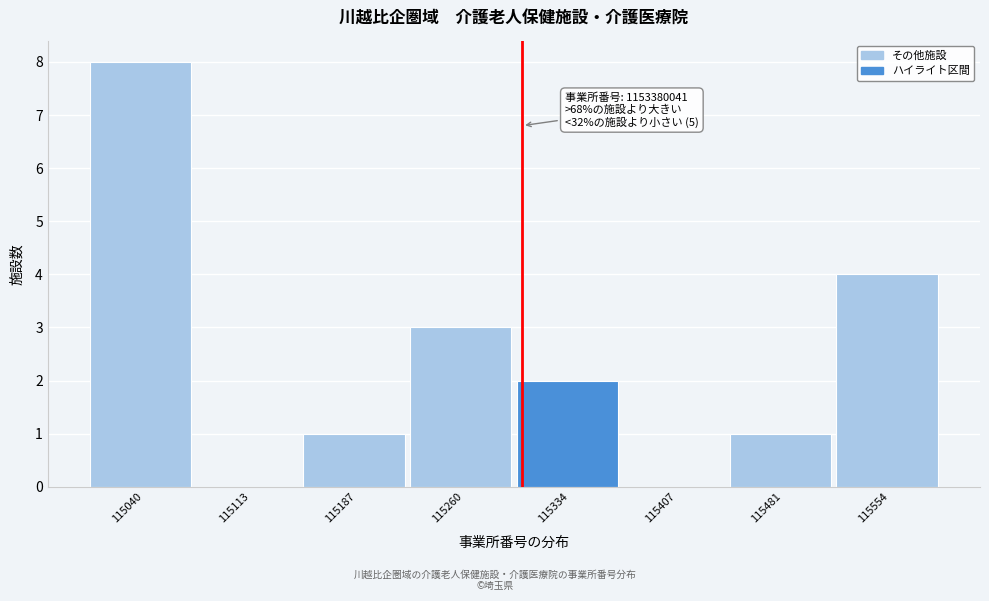

Reading left to right, transcribe all the data shown in this chart.

115040=8	115113=0	115187=1	115260=3	115334=2	115407=0	115481=1	115554=4